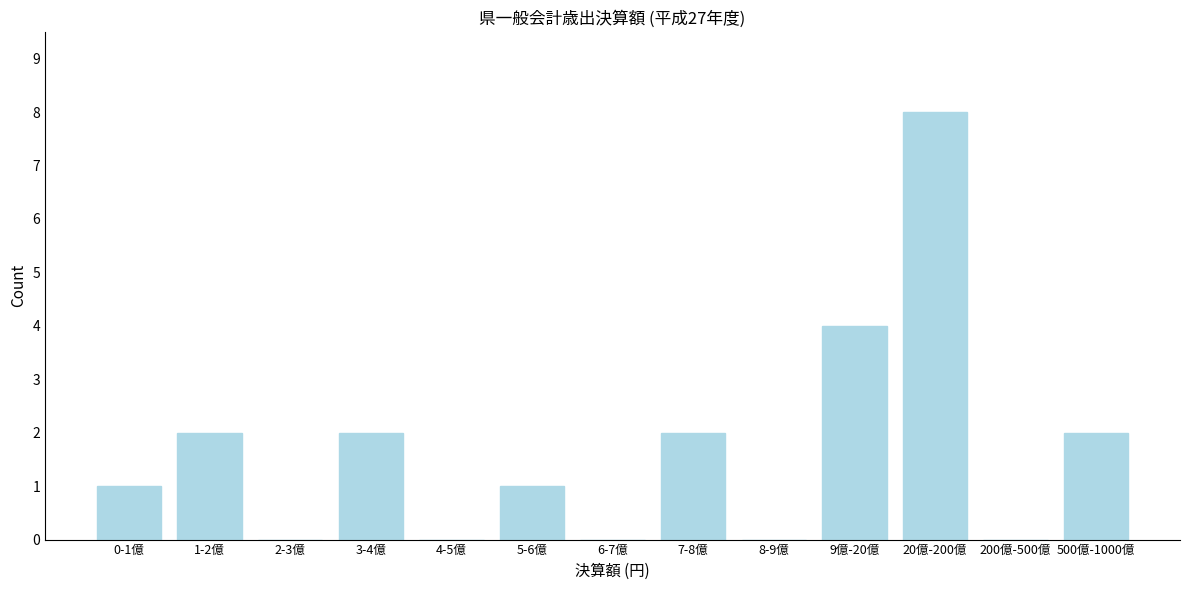

Reading left to right, list all the values displayed in this chart.

0-1億=1	1-2億=2	2-3億=0	3-4億=2	4-5億=0	5-6億=1	6-7億=0	7-8億=2	8-9億=0	9億-20億=4	20億-200億=8	200億-500億=0	500億-1000億=2